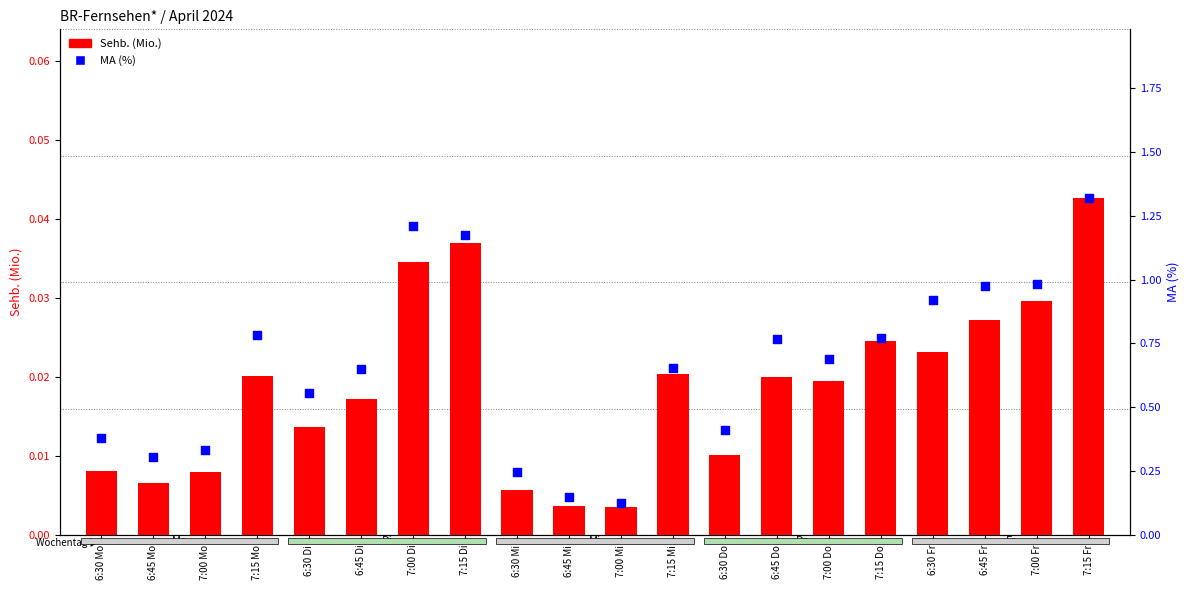

Which series has the largest Y range (max minus min)?

MA (%)